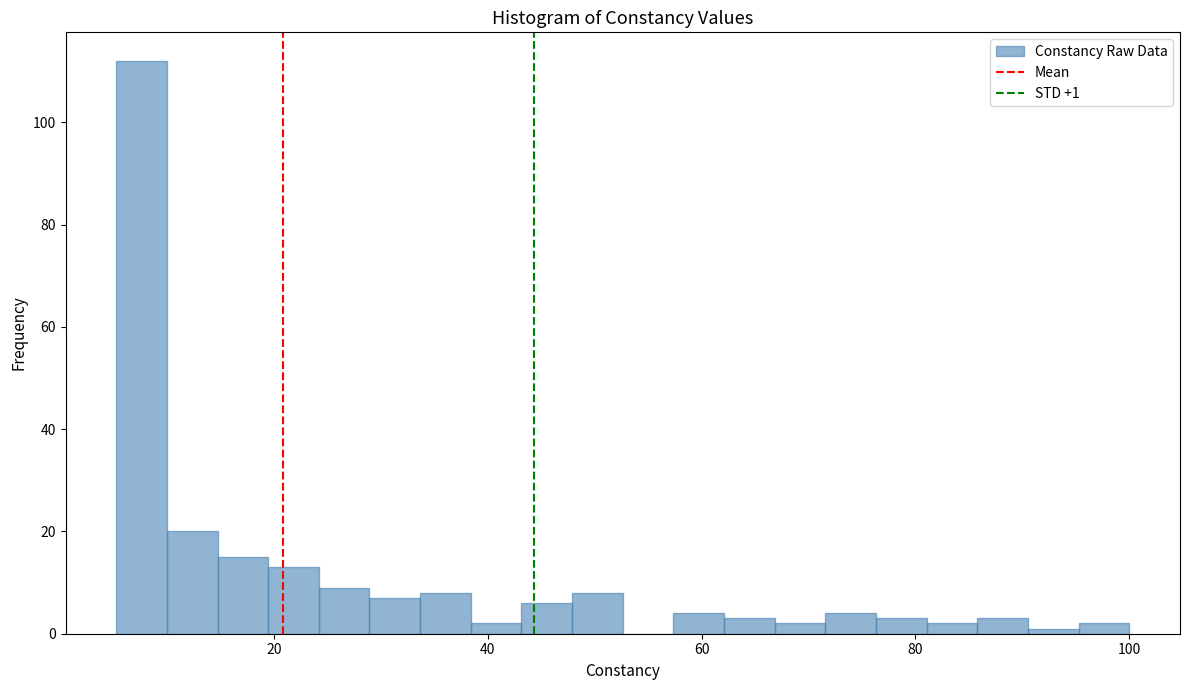

Read against the x-axis, roughly where is the centre of the tallest bar?

8